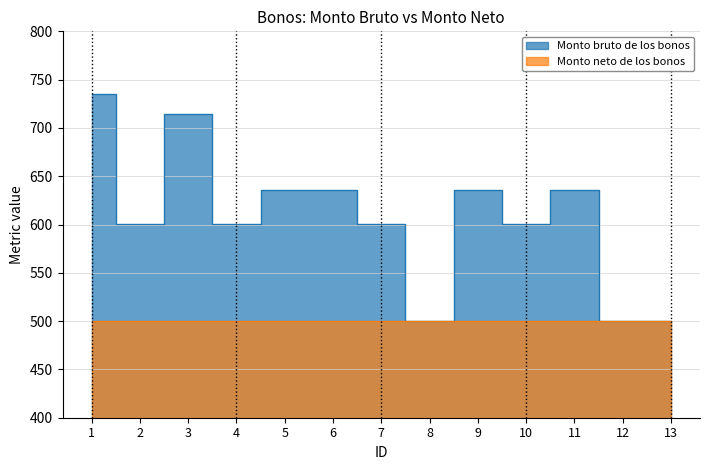

Reading left to right, transcribe all the data shown in this chart.

735.3	600.1	714.3	600.1	635.8	635.8	600.1	500.0	635.8	600.1	635.8	500.0	500.0